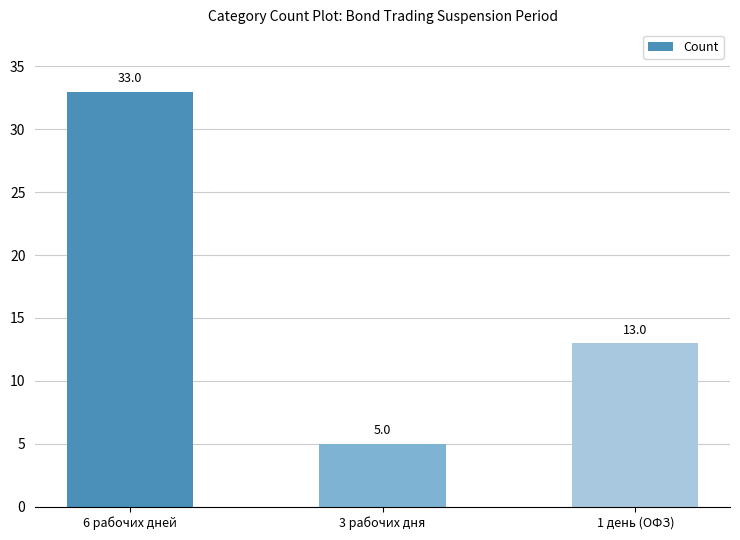

How many values are between 5 and 33?

3